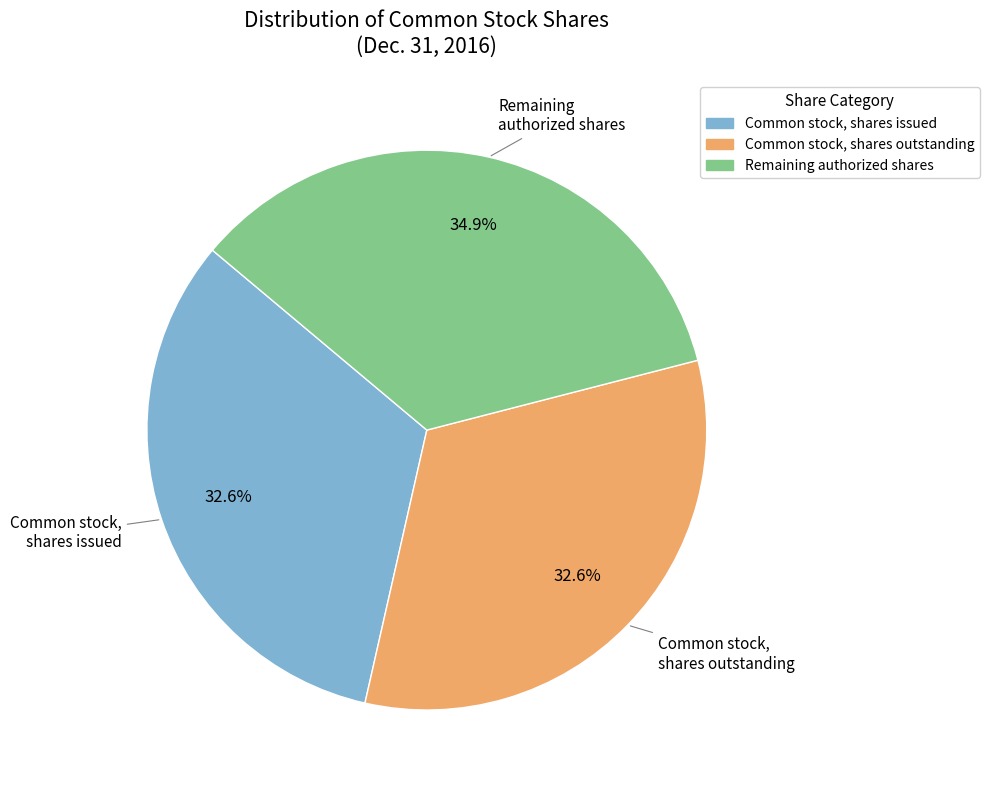

What is the ratio of the value at Remaining authorized shares to the value at Common stock, shares outstanding?

1.1